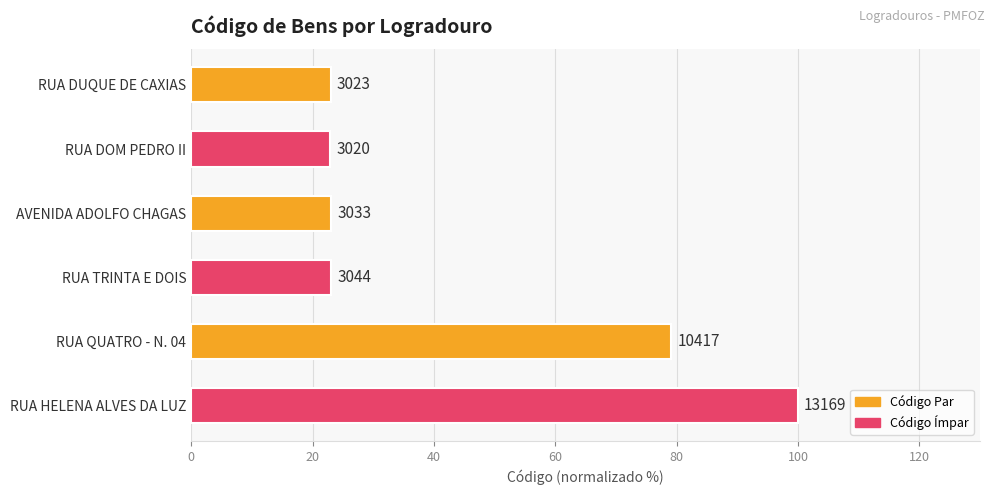

What is the average value?

45.2